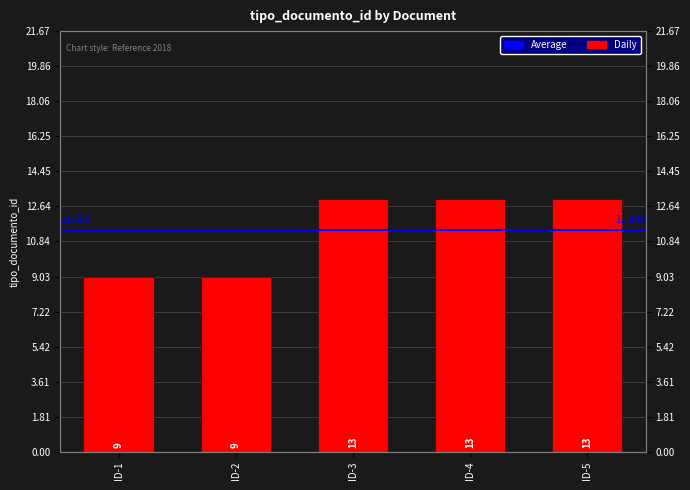

Reading right to left, extract all data points from this chart.

13	13	13	9	9